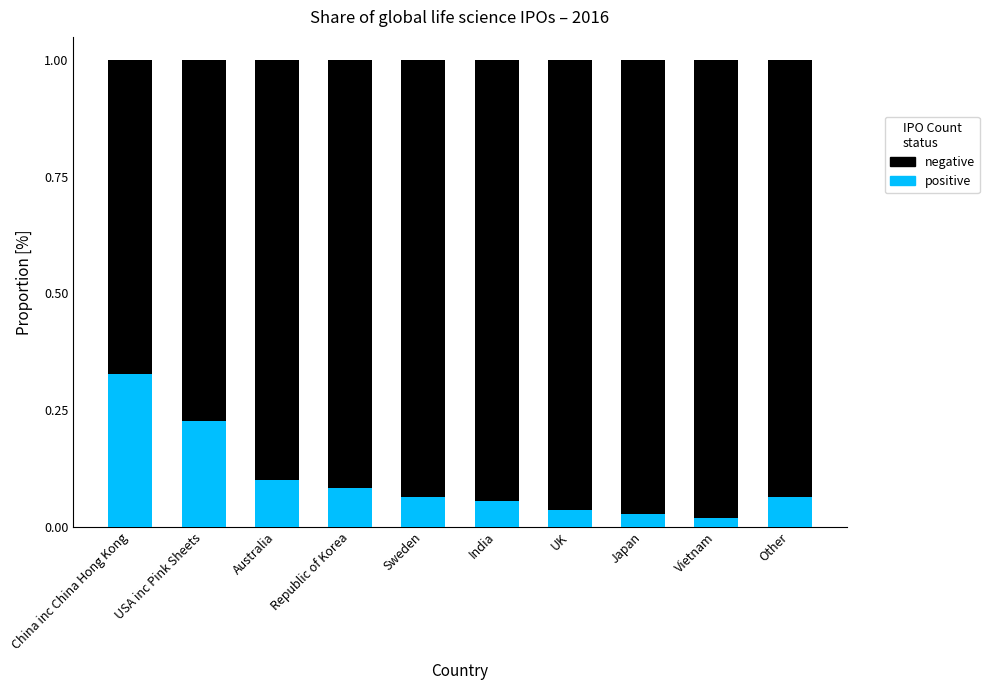

Which category has the highest value in the positive series?

China inc China Hong Kong